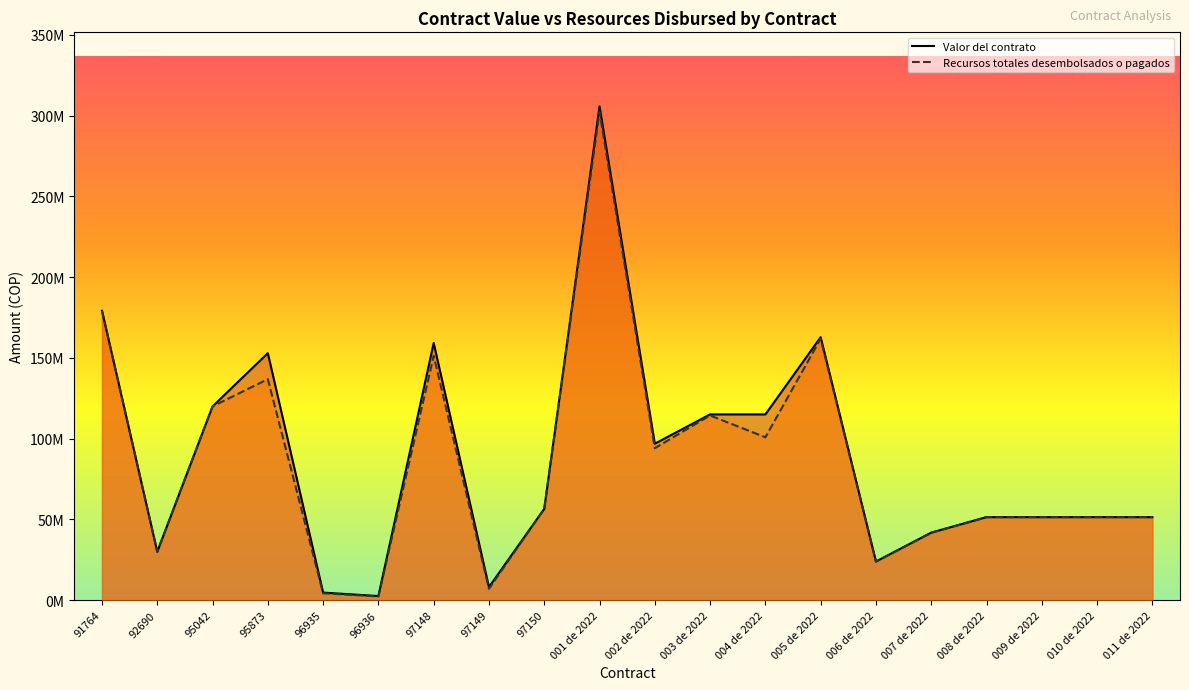

True or false: Valor del contrato and Recursos totales desembolsados o pagados cross at least once.

False